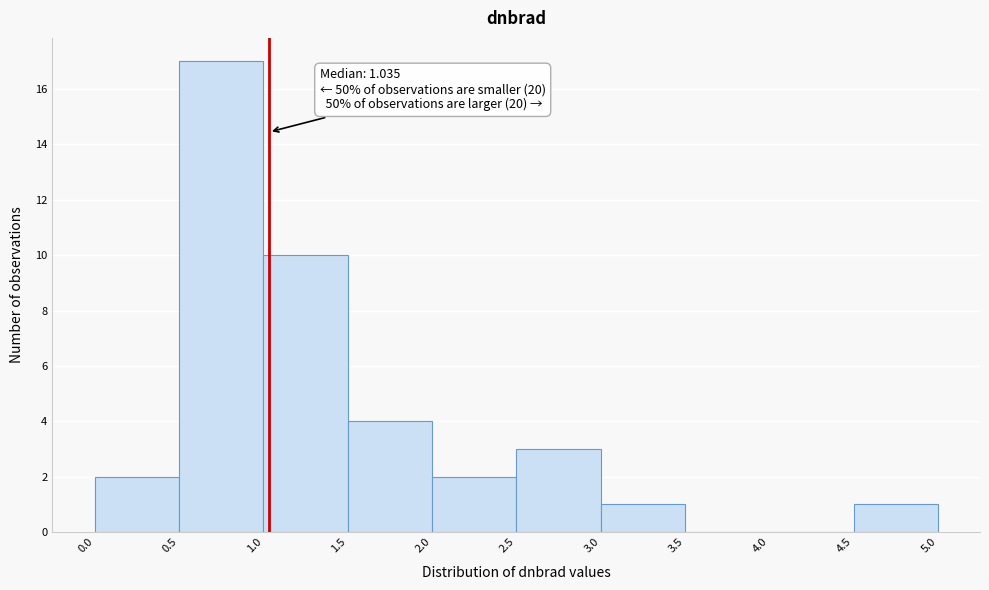

Which range on the x-axis has the tallest bar?

0.5 to 1.0